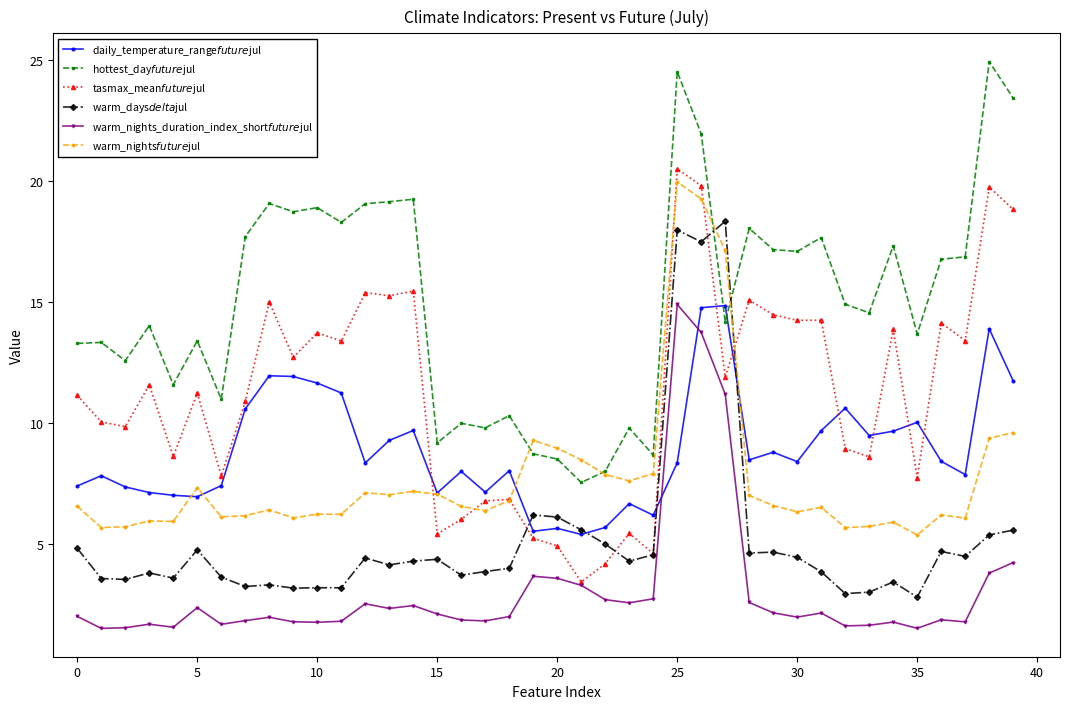

What is the smallest value displayed?

1.5